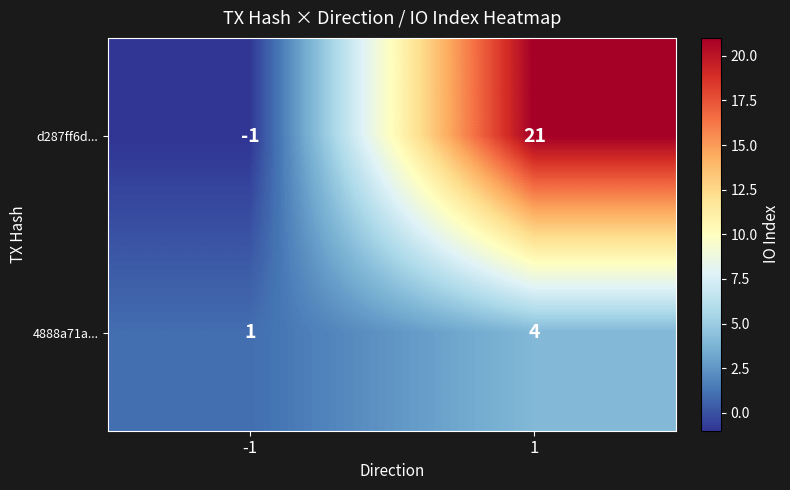

Reading left to right, transcribe all the data shown in this chart.

d287ff6d...: -1	21
4888a71a...: 1	4